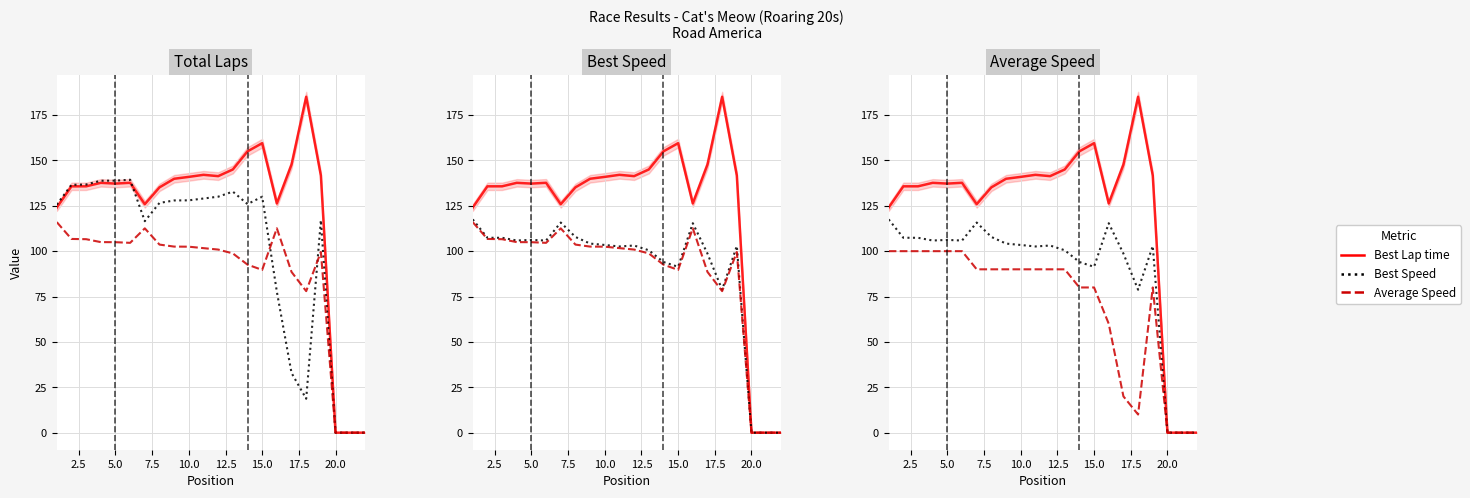

What is the approximate value of Total Laps (x10) at 15.0?

80.0